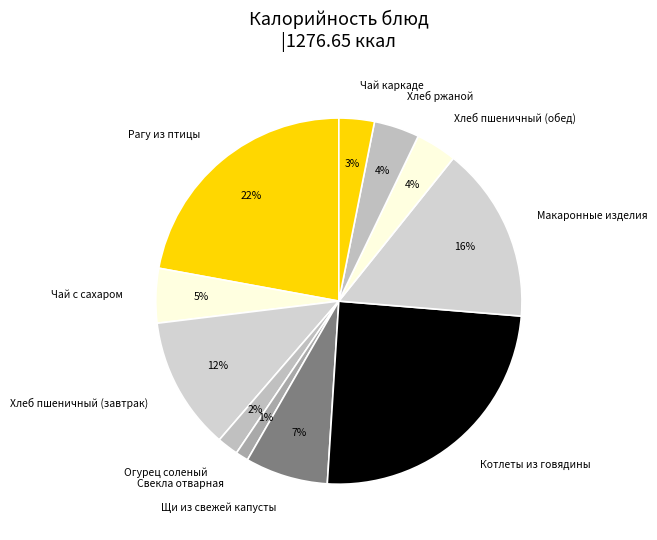

Which slice is the largest?

Котлеты из говядины